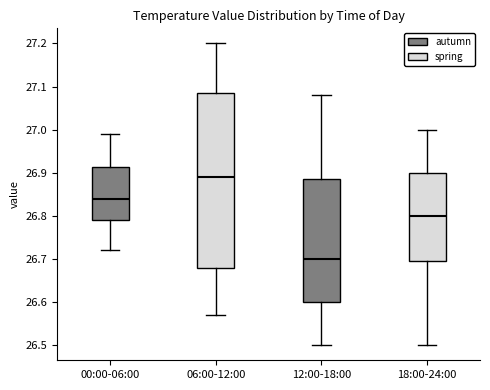

Comparing the boxes themselves (not the whiskers), which one is the tallest?

06:00-12:00